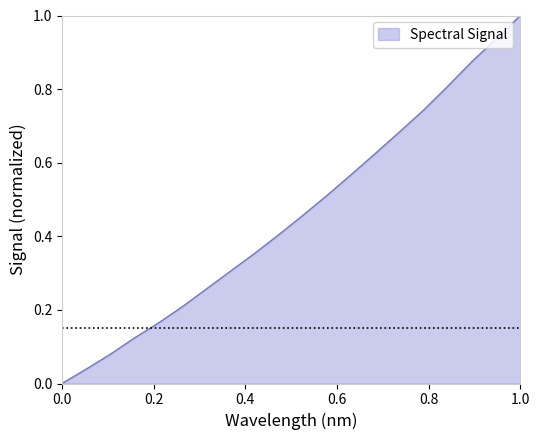

What is the maximum value shown in the chart?

1.0